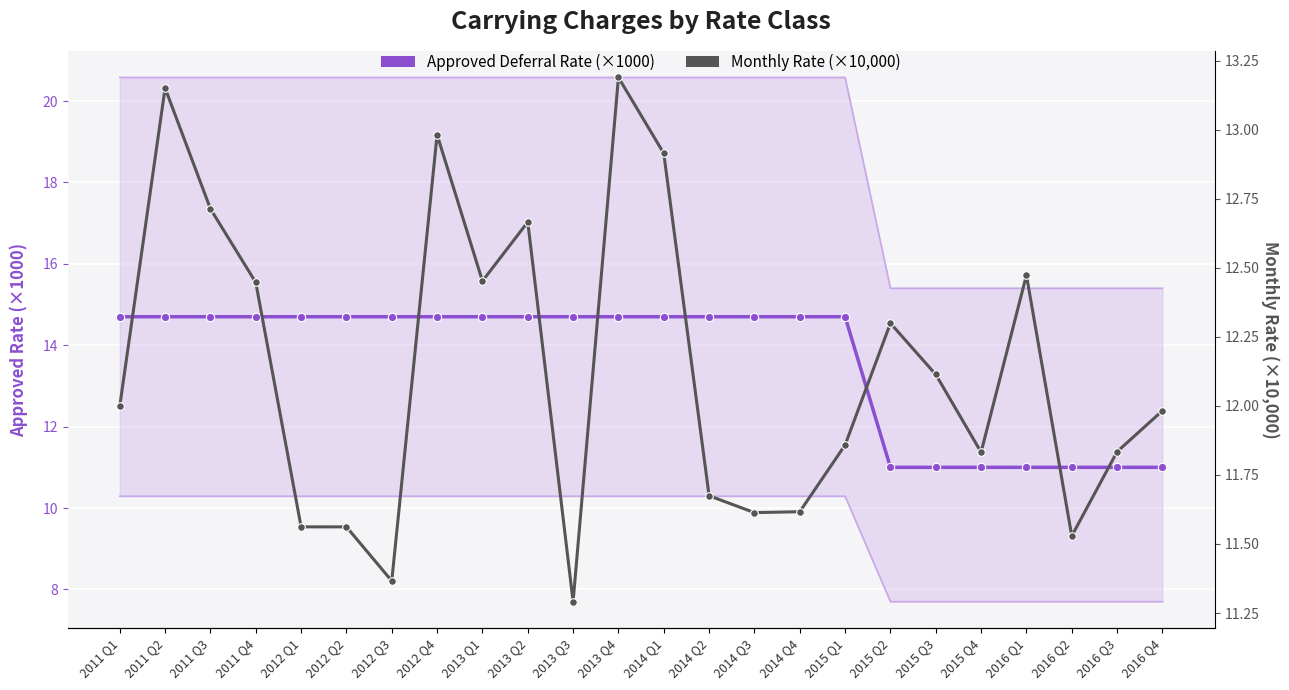

At which label is Monthly Rate (x10000) closest to 12?

2011 Q1